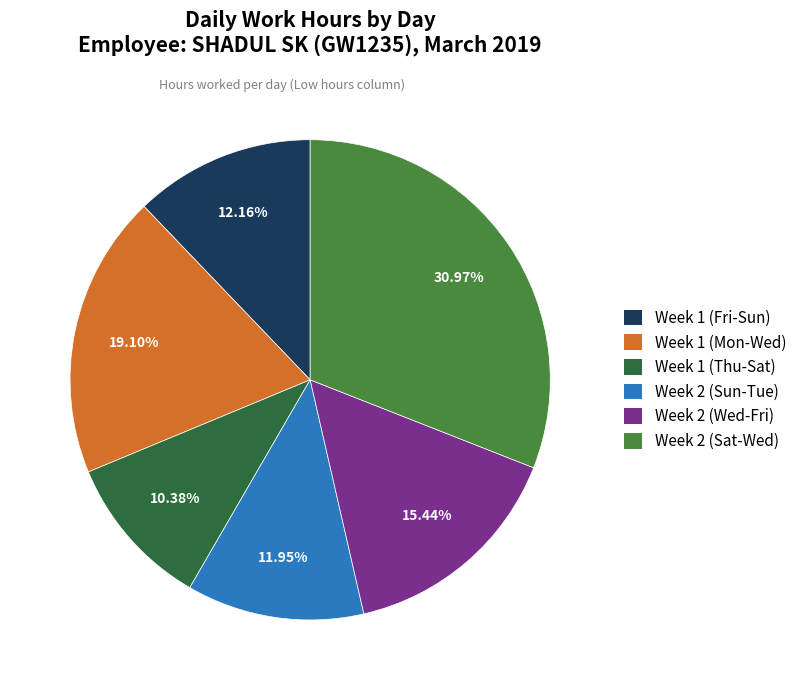

How many segments does this pie chart have?

6